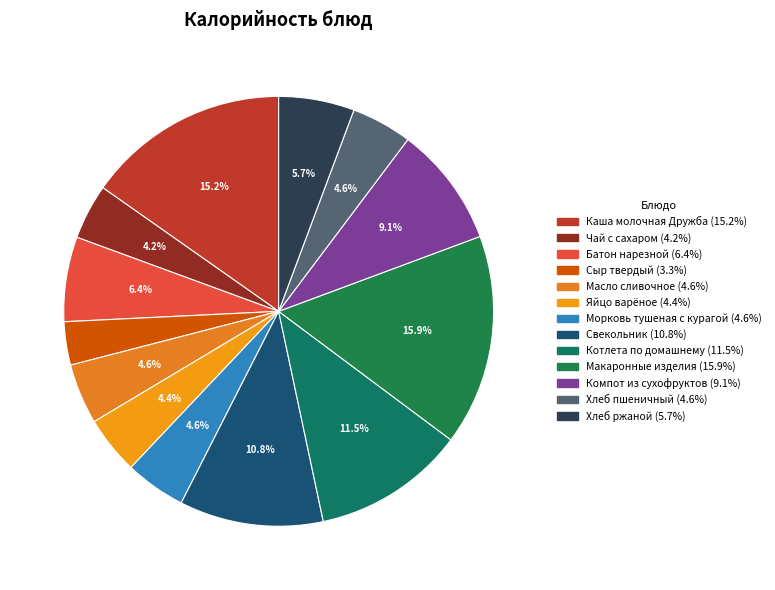

The Хлеб пшеничный slice represents 5% of the pie. True or false?

True